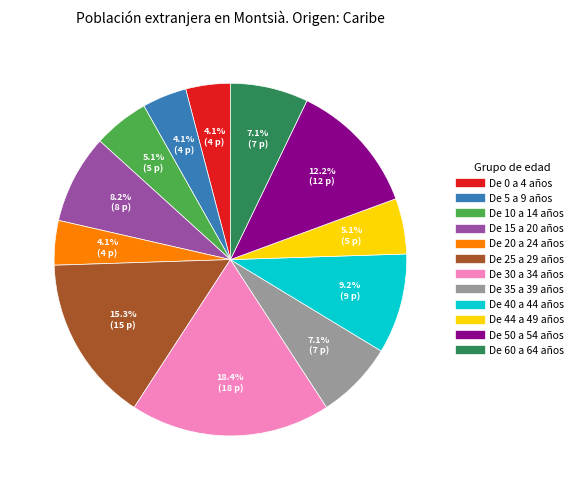

Which slice is the largest?

De 30 a 34 años